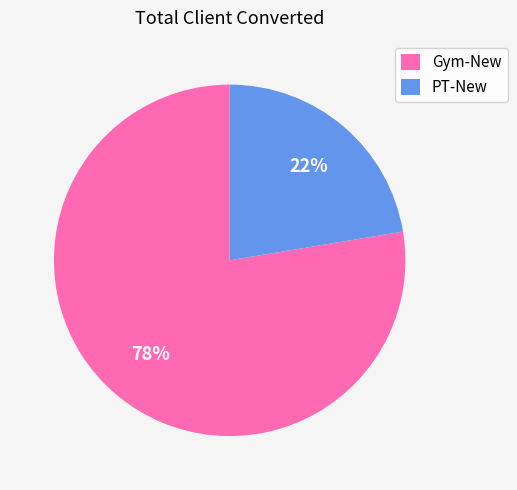

Which category has the biggest portion of the pie?

Gym-New